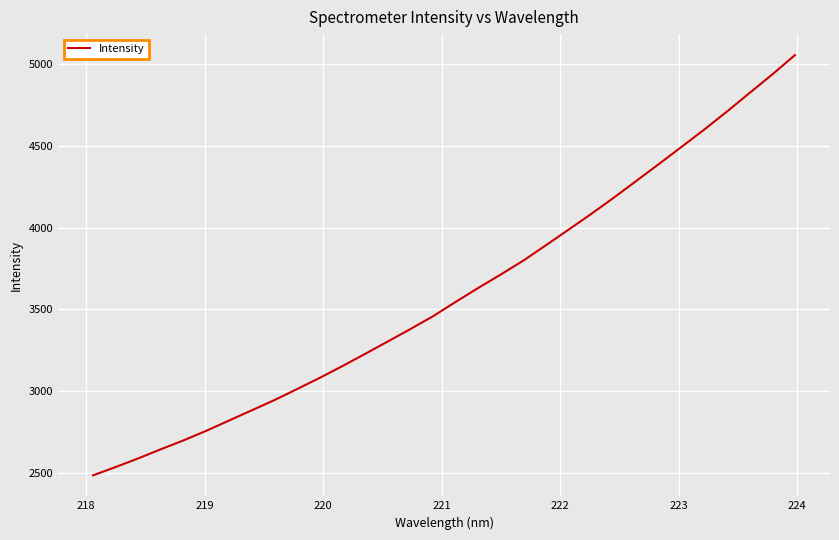

What is the maximum value shown in the chart?

5055.5